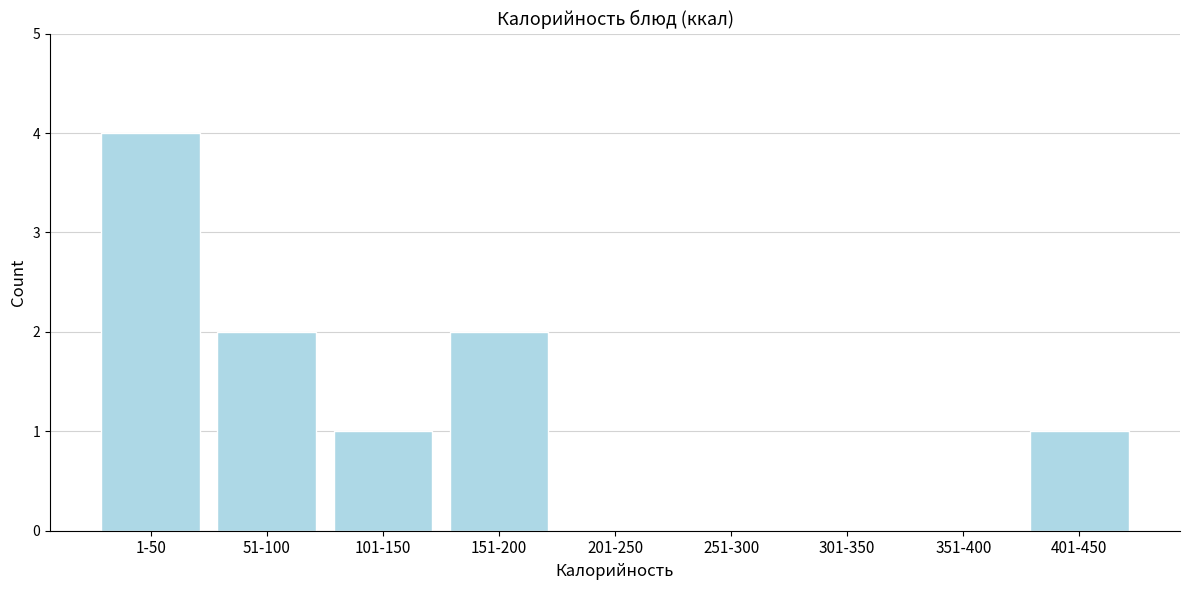

Reading left to right, list all the values displayed in this chart.

1-50=4	51-100=2	101-150=1	151-200=2	201-250=0	251-300=0	301-350=0	351-400=0	401-450=1